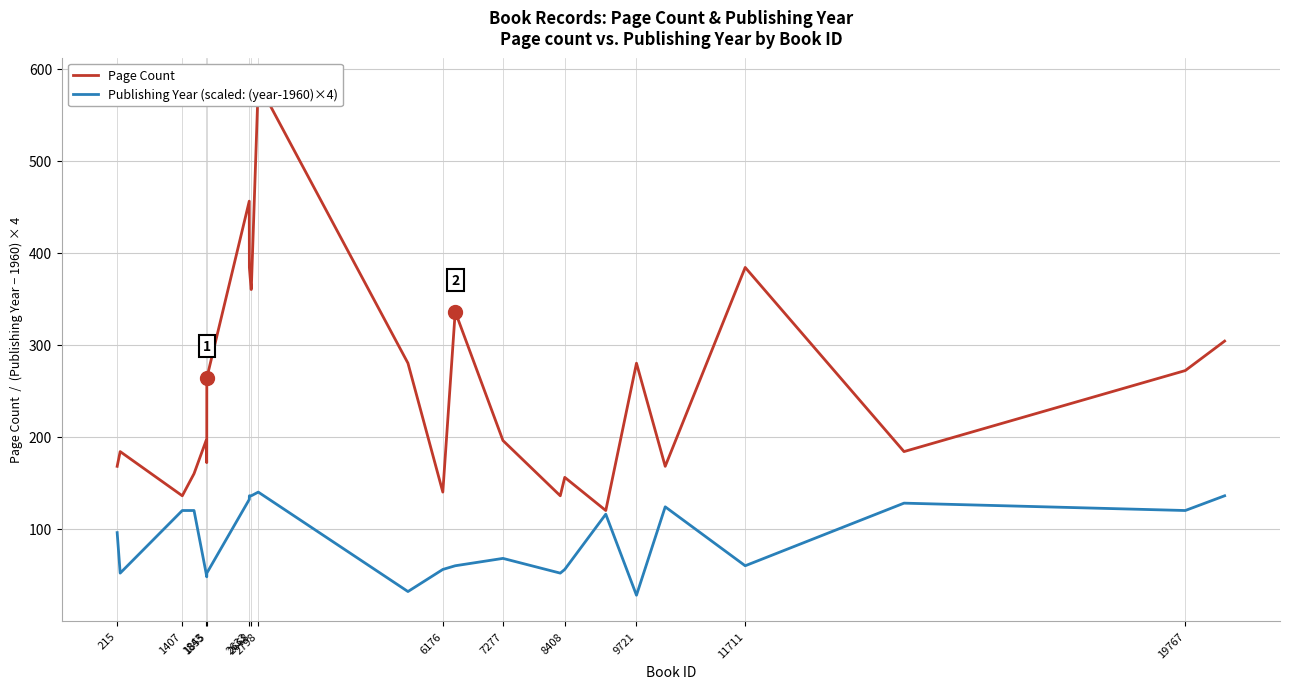

True or false: Publishing Year (scaled: (year-1960)×4) has more than 1 points higher than both neighbors.

True